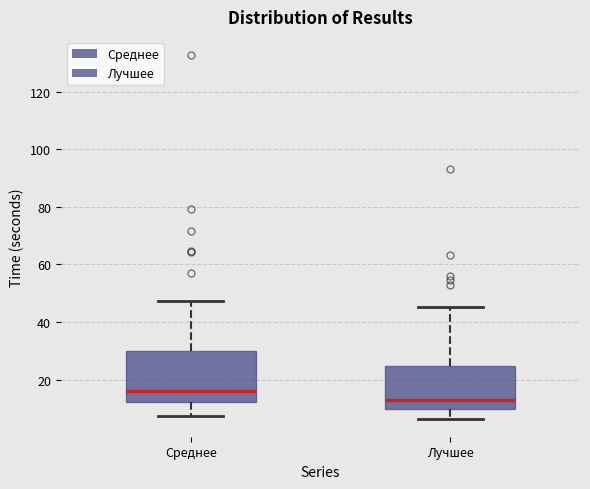

Which box is the tallest, from its lower edge to its upper edge?

Среднее